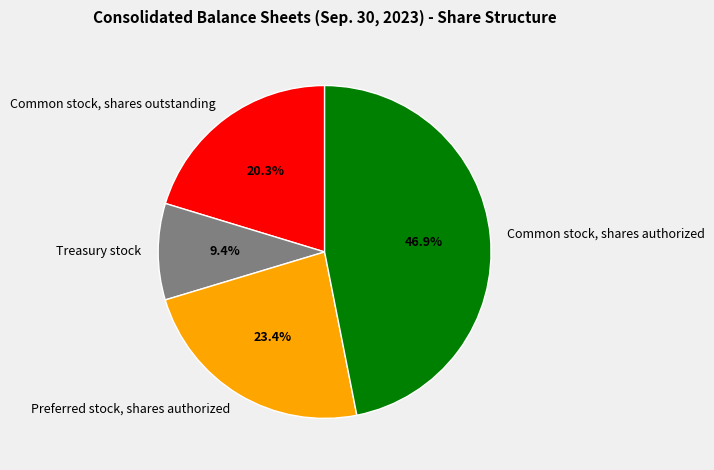

How many slices are in this pie chart?

4